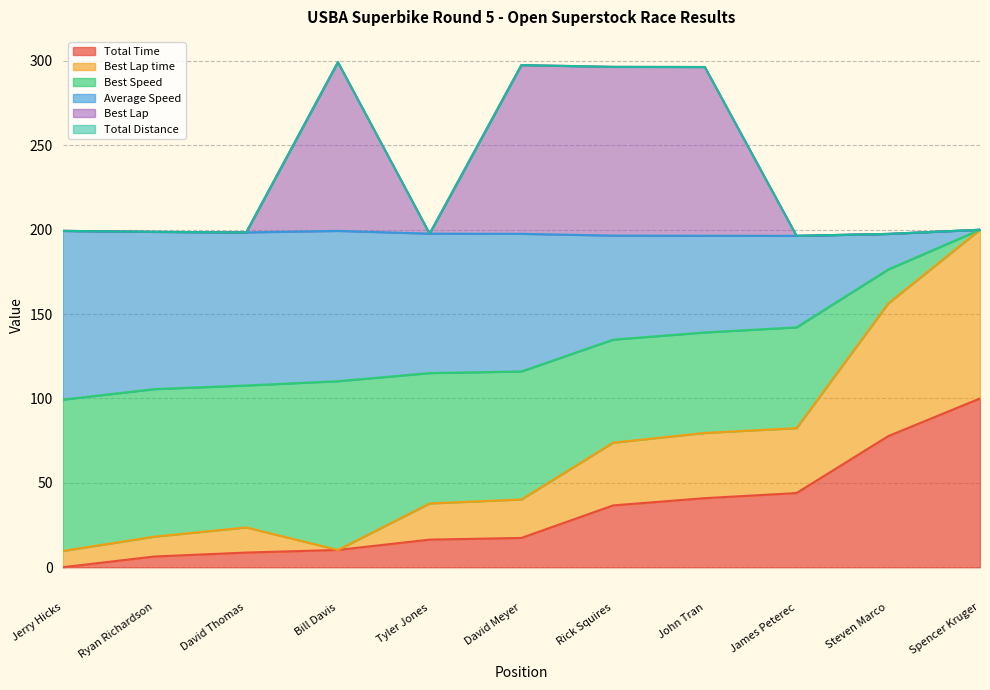

Is the value of Total Time at Spencer Kruger greater than the value of Best Speed at Steven Marco?

No